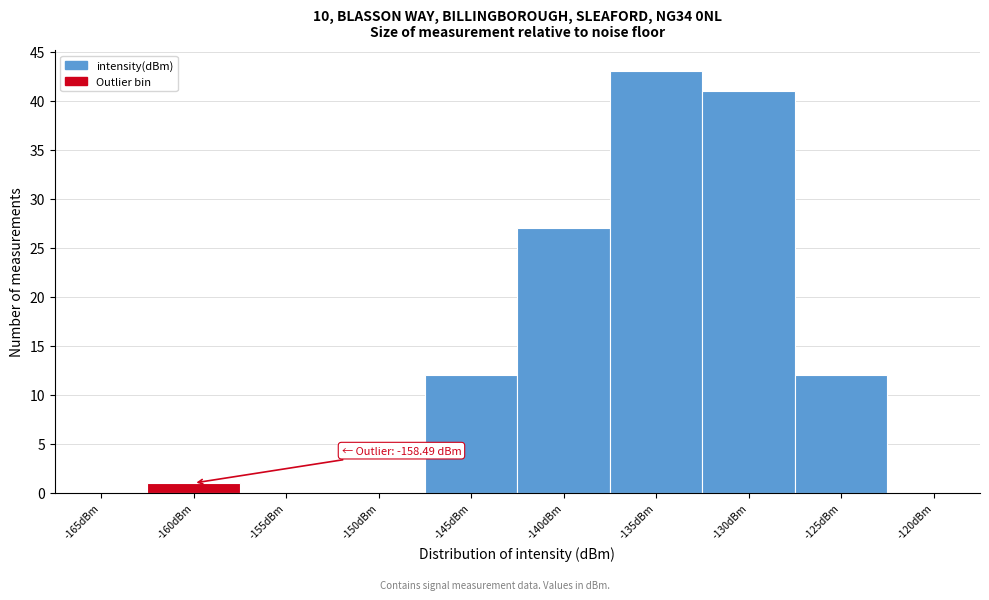

Reading left to right, what are all the values shown in this chart?

-165dBm=0	-160dBm=1	-155dBm=0	-150dBm=0	-145dBm=12	-140dBm=27	-135dBm=43	-130dBm=41	-125dBm=12	-120dBm=0